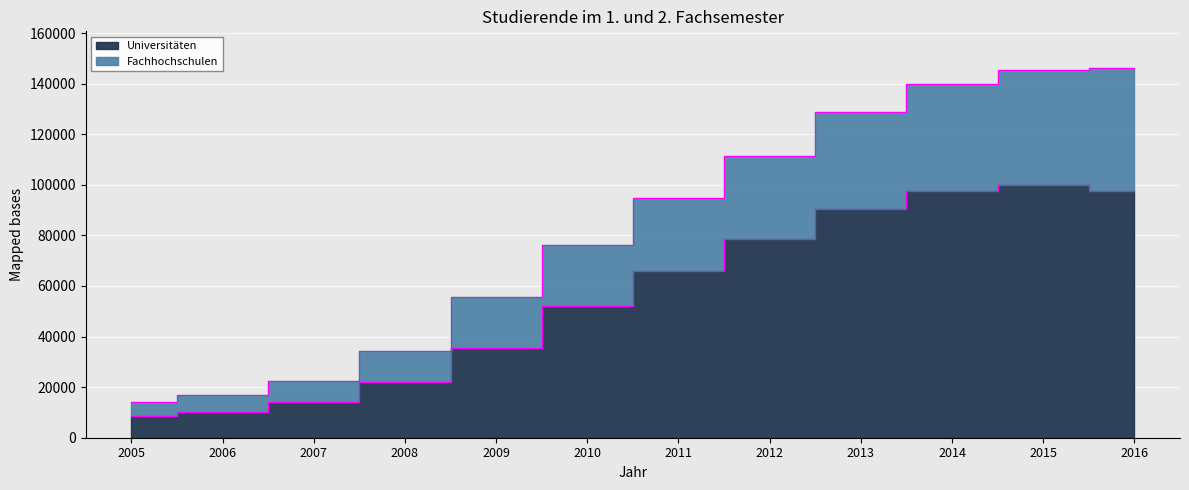

Reading left to right, list all the values displayed in this chart.

Universitäten: 2005=8483	2006=10310	2007=14201	2008=22170	2009=35659	2010=52068	2011=66001	2012=78433	2013=90378	2014=97699	2015=100086	2016=97590
Fachhochschulen: 2005=14174	2006=16872	2007=22237	2008=34427	2009=55620	2010=76107	2011=94616	2012=111311	2013=128592	2014=139691	2015=145534	2016=146073